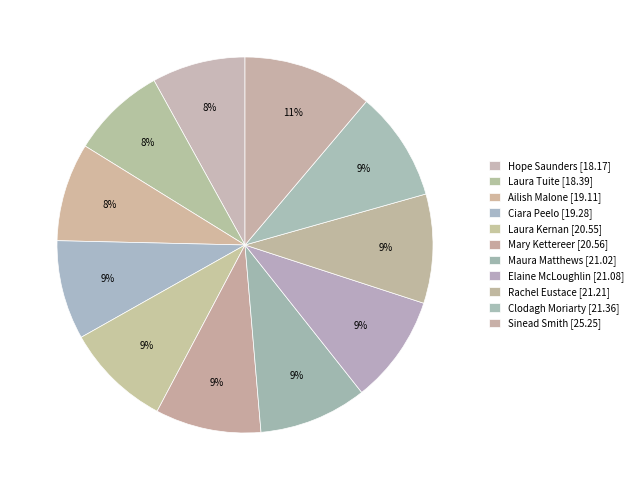

Rank the categories by value from highest to lowest.

Sinead Smith, Clodagh Moriarty, Rachel Eustace, Elaine McLoughlin, Maura Matthews, Mary Kettereer, Laura Kernan, Ciara Peelo, Ailish Malone, Laura Tuite, Hope Saunders